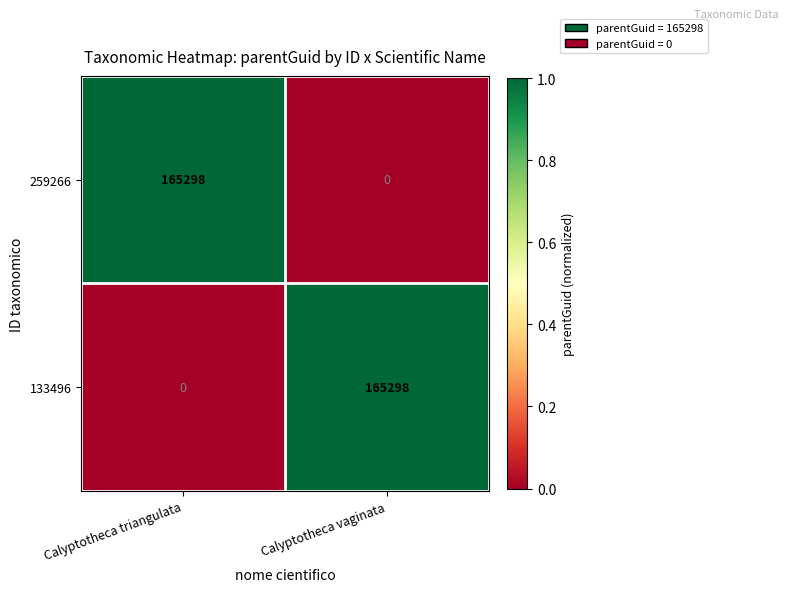

Reading right to left, what are all the values shown in this chart?

259266: Calyptotheca vaginata=0	Calyptotheca triangulata=165298
133496: Calyptotheca vaginata=165298	Calyptotheca triangulata=0